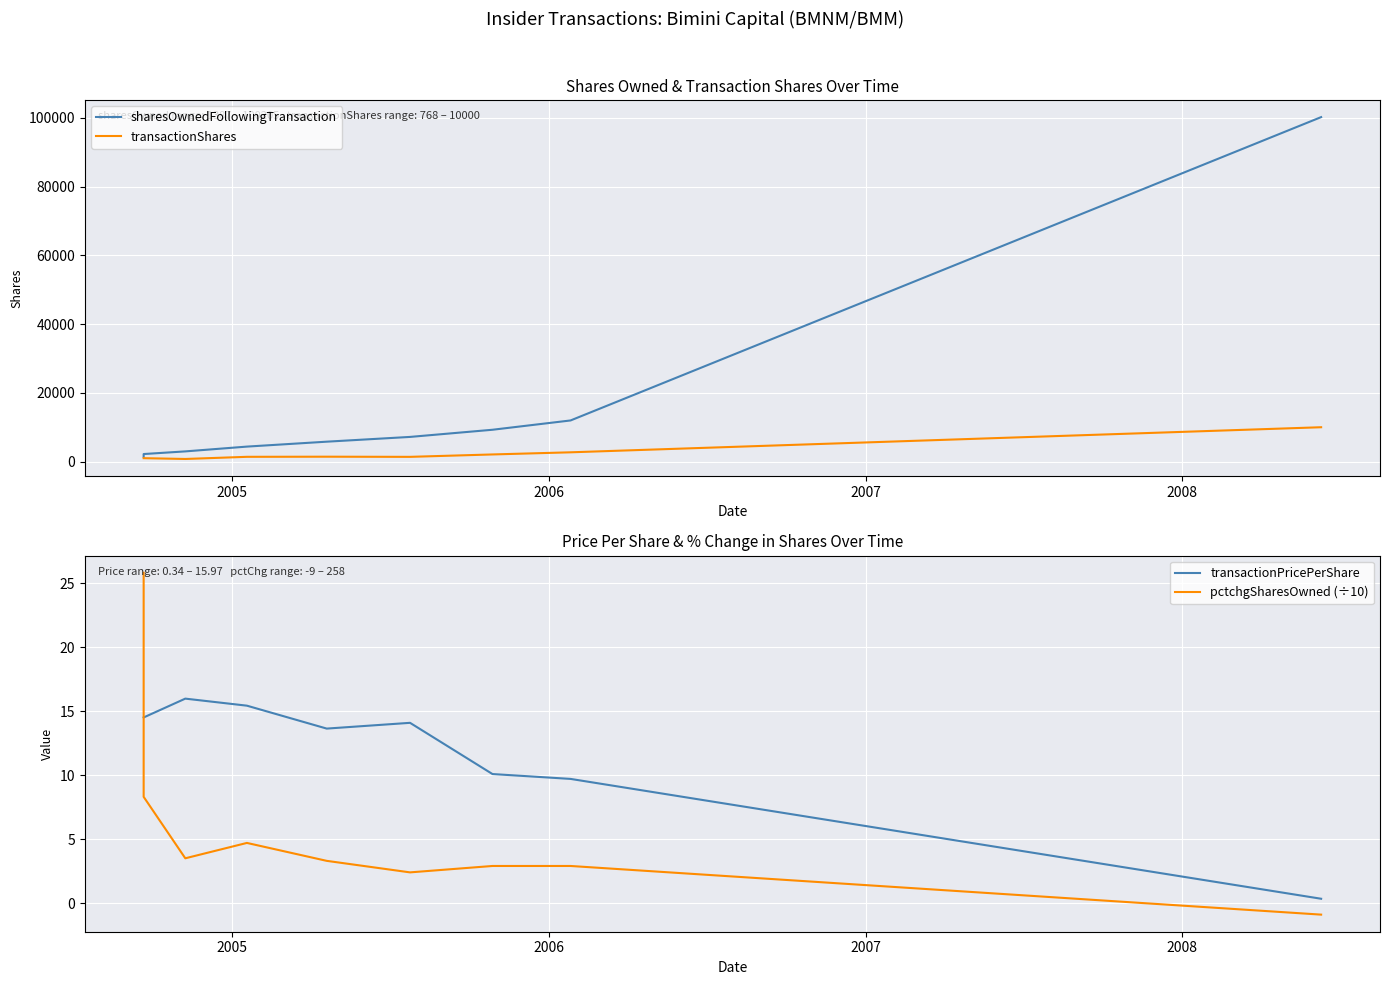

Which series has the largest range (max minus min)?

sharesOwnedFollowingTransaction